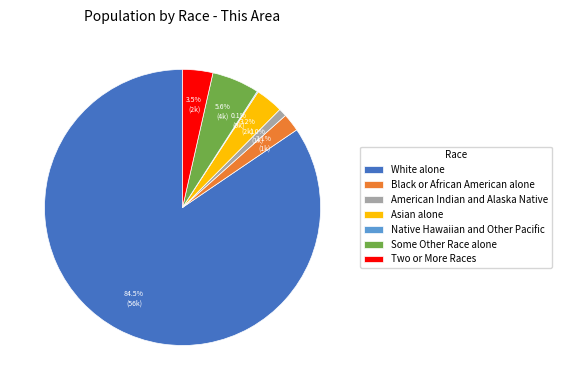

Does Two or More Races account for over 50% of the chart?

No